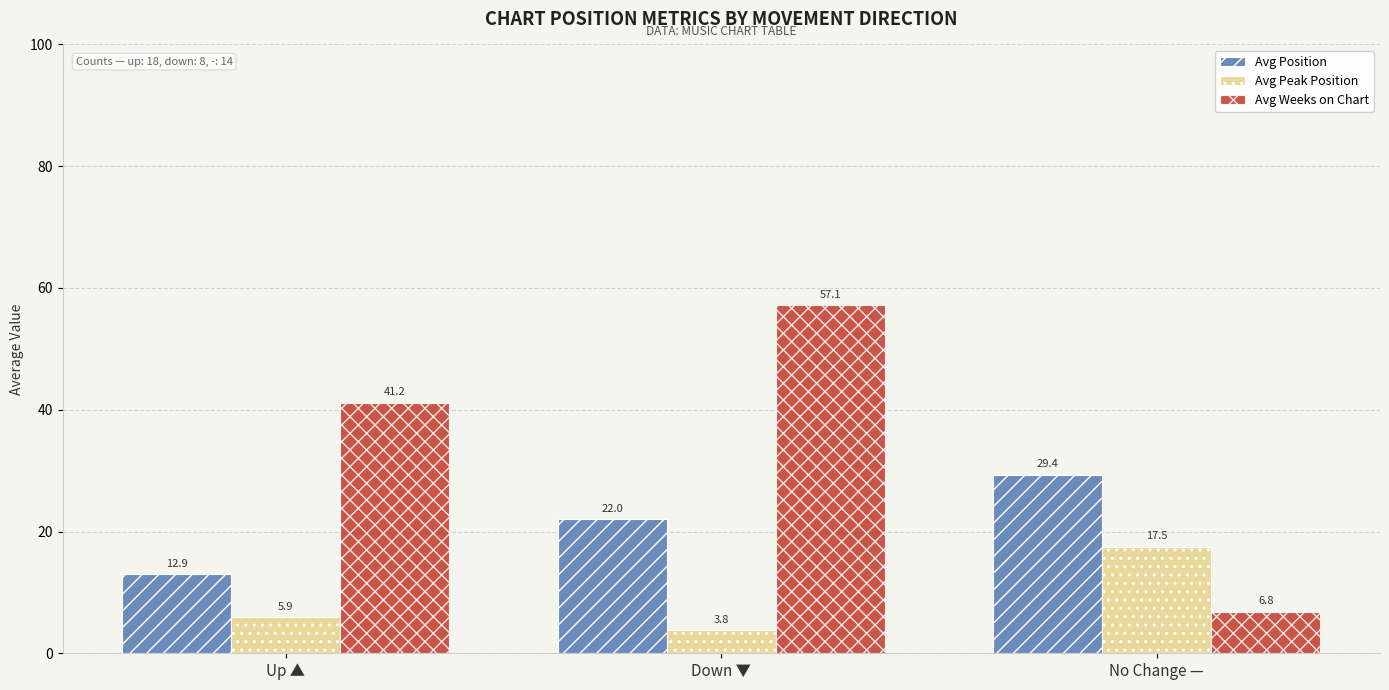

What is the label of the 3rd bar from the right?

Up ▲